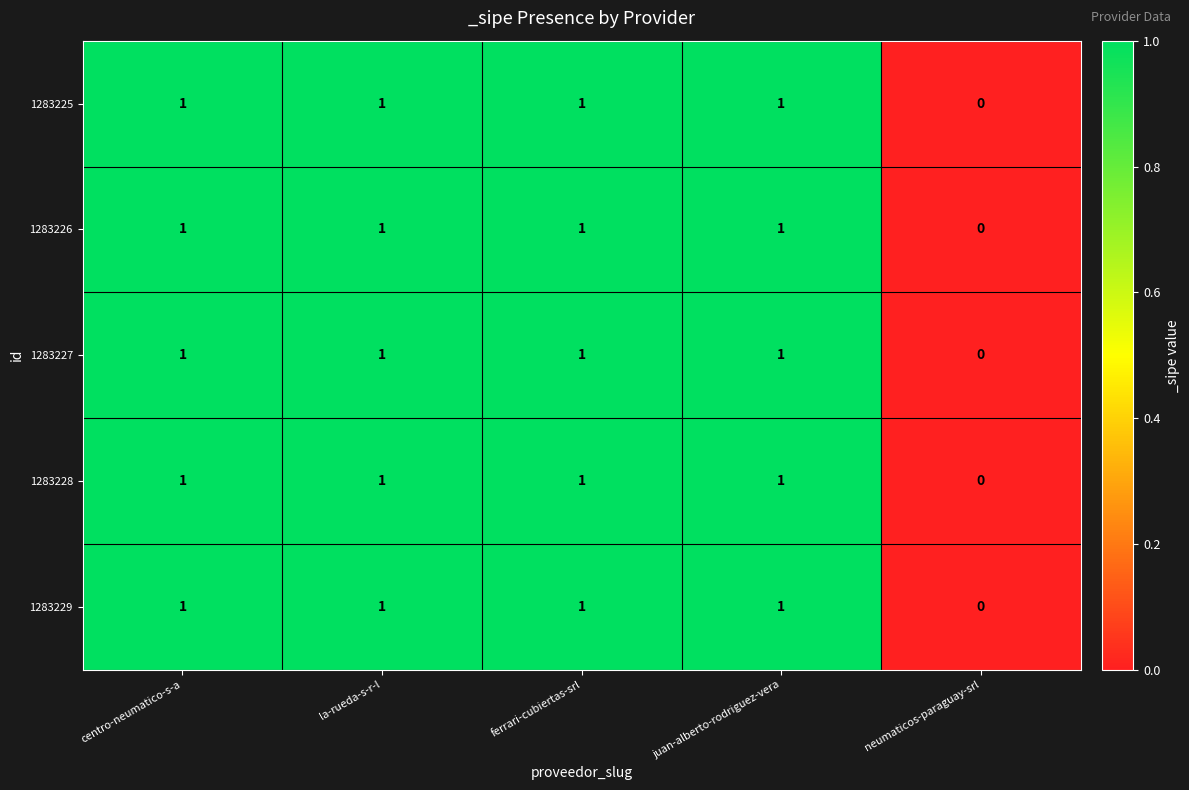

At which label does 1283226 reach its minimum?

neumaticos-paraguay-srl